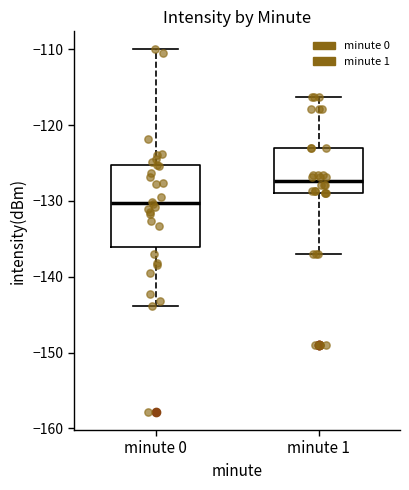

Reading left to right, transcribe this box plot: for each box, give where its median line is, the range the box spans, and where its two whiskers end, as read against the y-axis. The values are not printed on the chart, so give them approximately, as read against the axis.

minute 0: median -130, box -136 to -125, whiskers -144 to -110
minute 1: median -127, box -129 to -123, whiskers -137 to -116